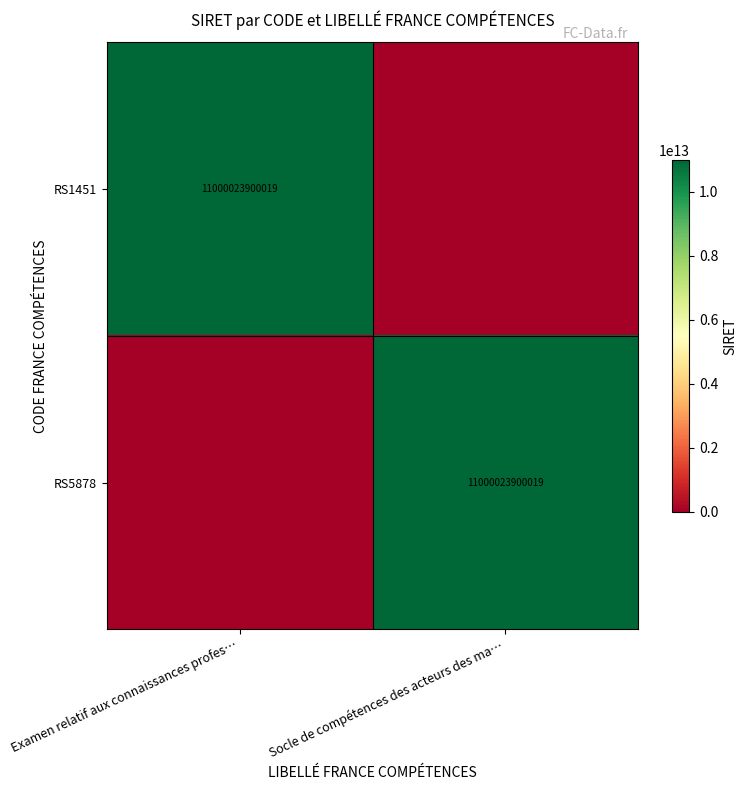

What is the total value across all series at Examen relatif aux connaissances profes…?

11000023900019